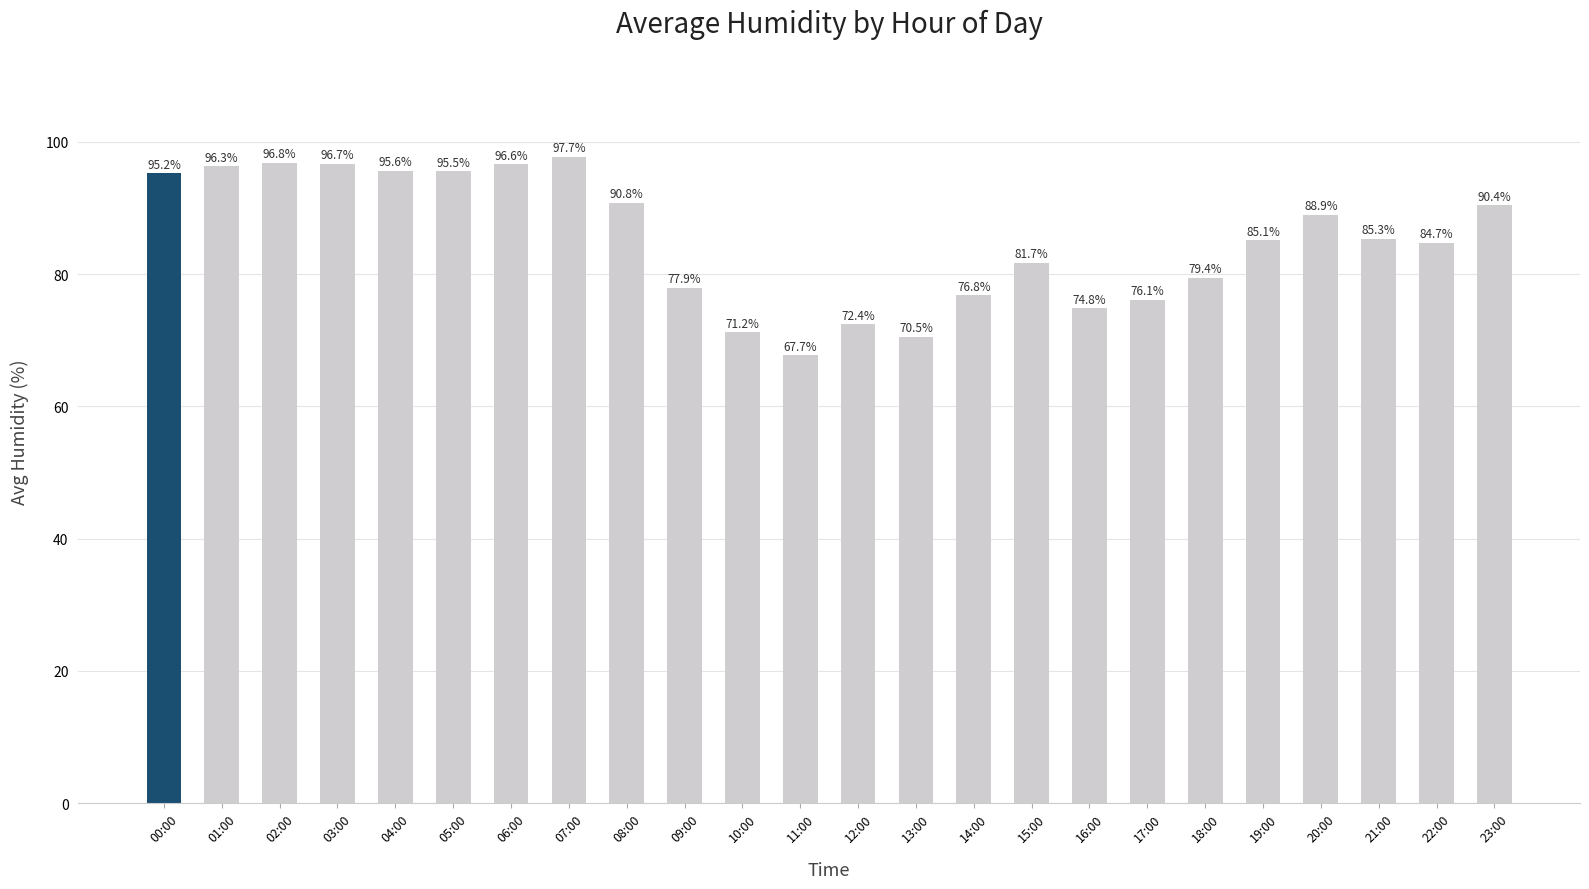

Reading left to right, list all the values displayed in this chart.

95.2	96.3	96.8	96.7	95.6	95.5	96.6	97.7	90.8	77.9	71.2	67.7	72.4	70.5	76.8	81.7	74.8	76.1	79.4	85.1	88.9	85.3	84.7	90.4